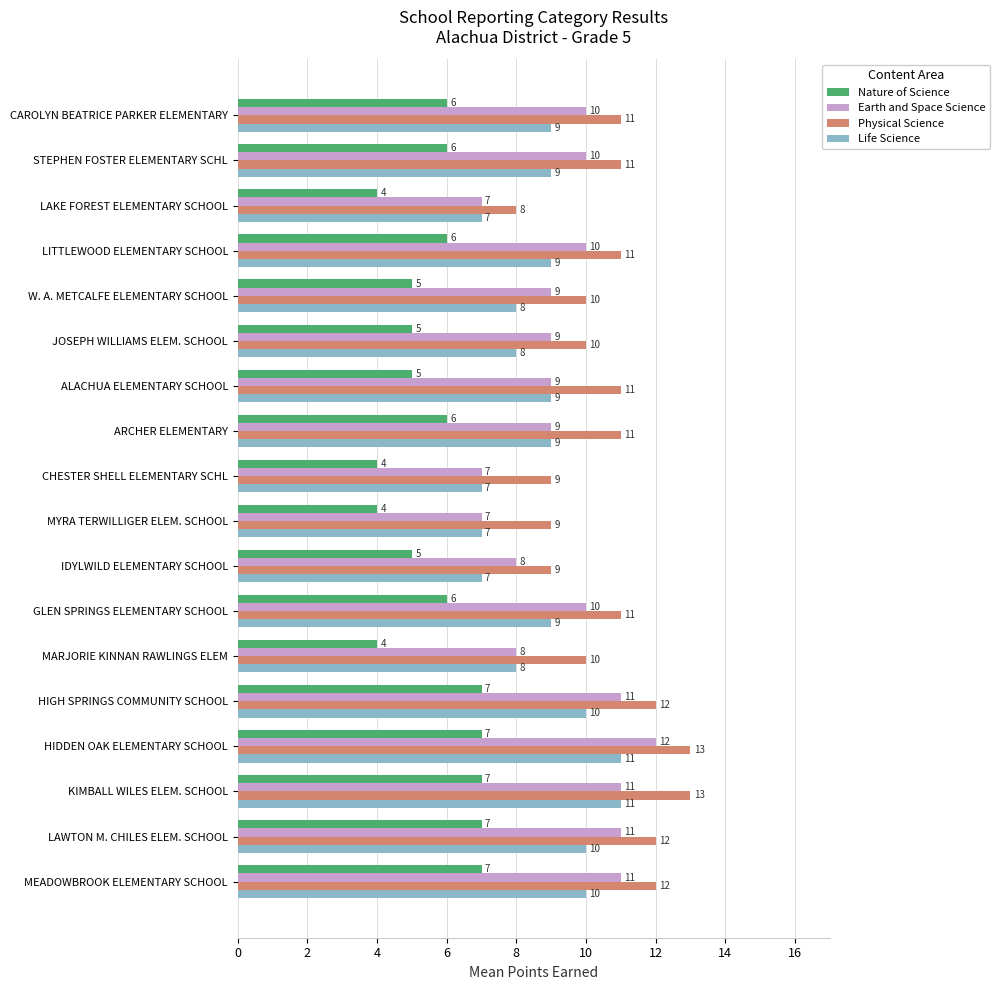

The Physical Science series shows 13 at W. A. METCALFE ELEMENTARY SCHOOL. True or false?

False